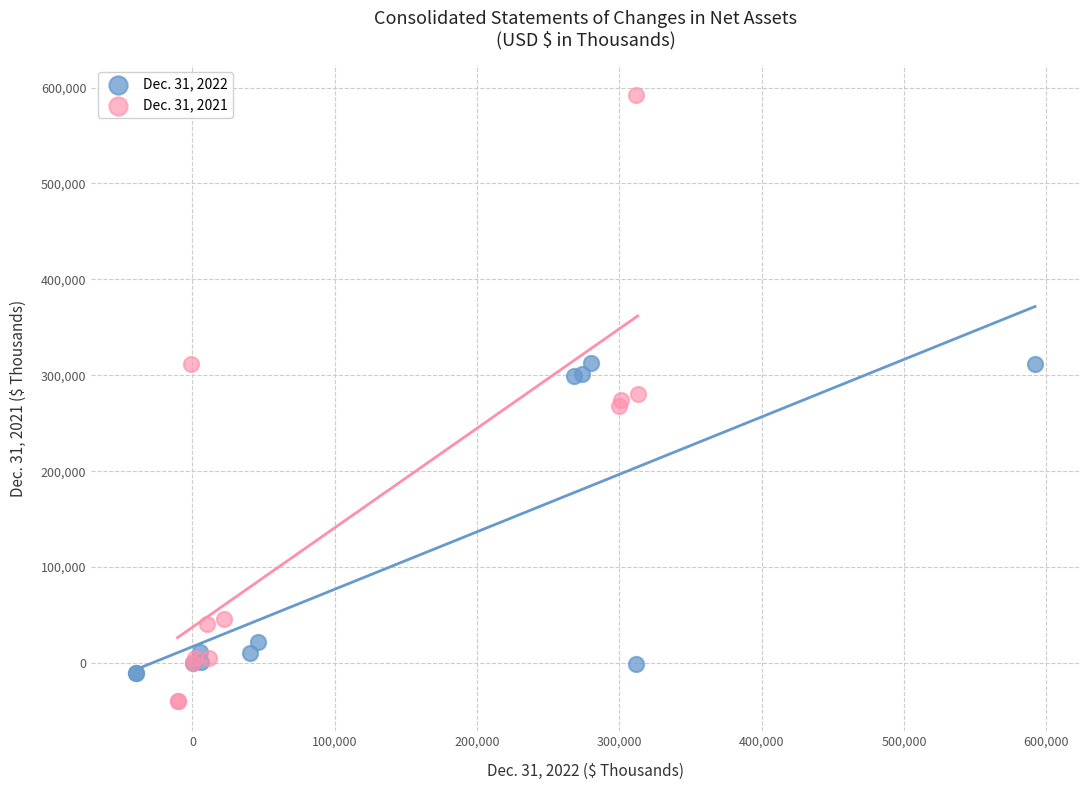

Which series has the largest Y range (max minus min)?

Dec. 31, 2021